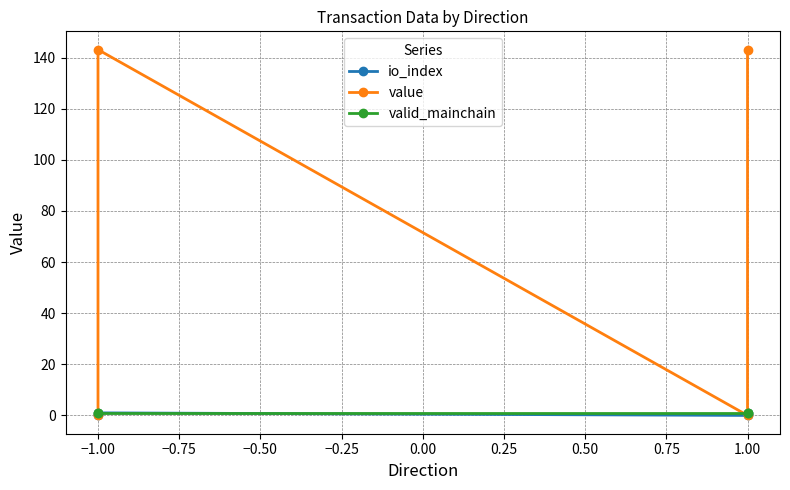

Which series has the largest range (max minus min)?

value